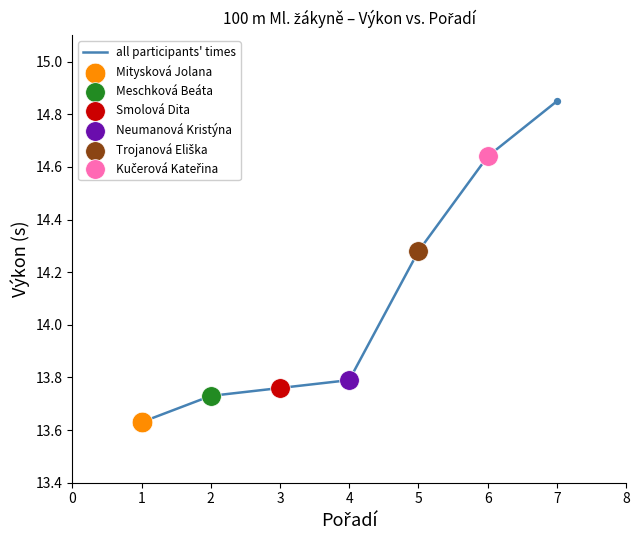

What is the change in value from 3 to 6?

+0.9